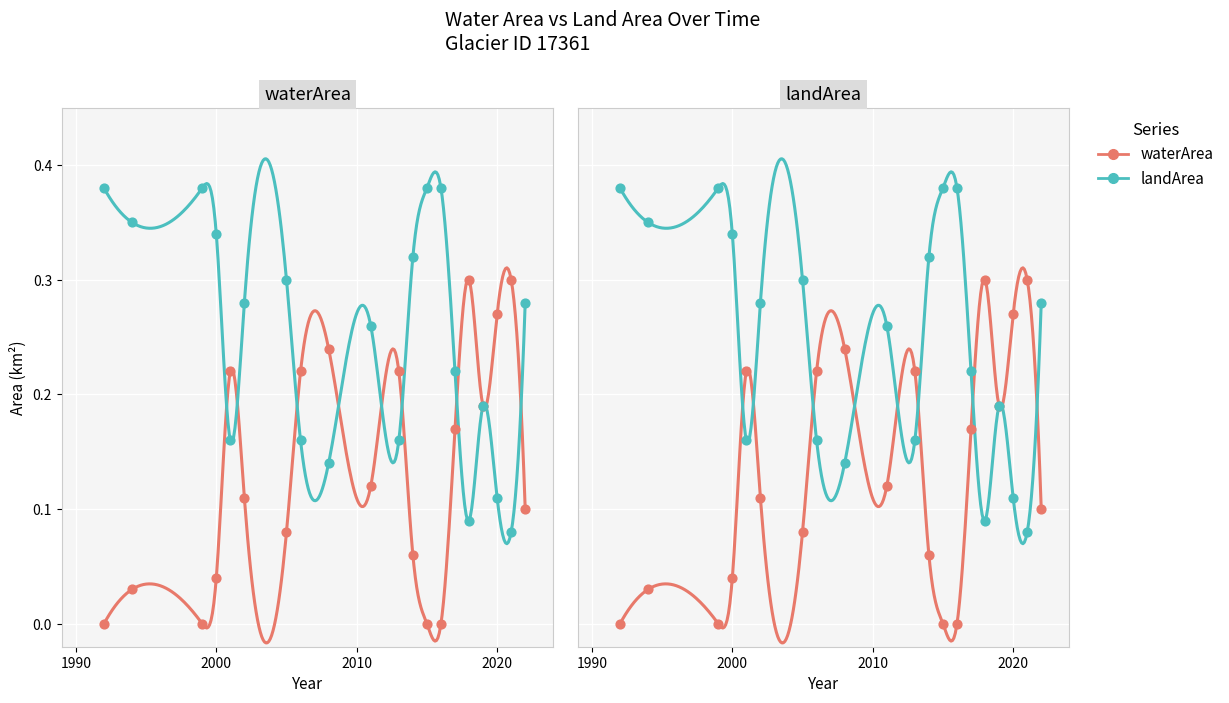

Is the value of landArea at 12 greater than the value of waterArea at 18?

Yes